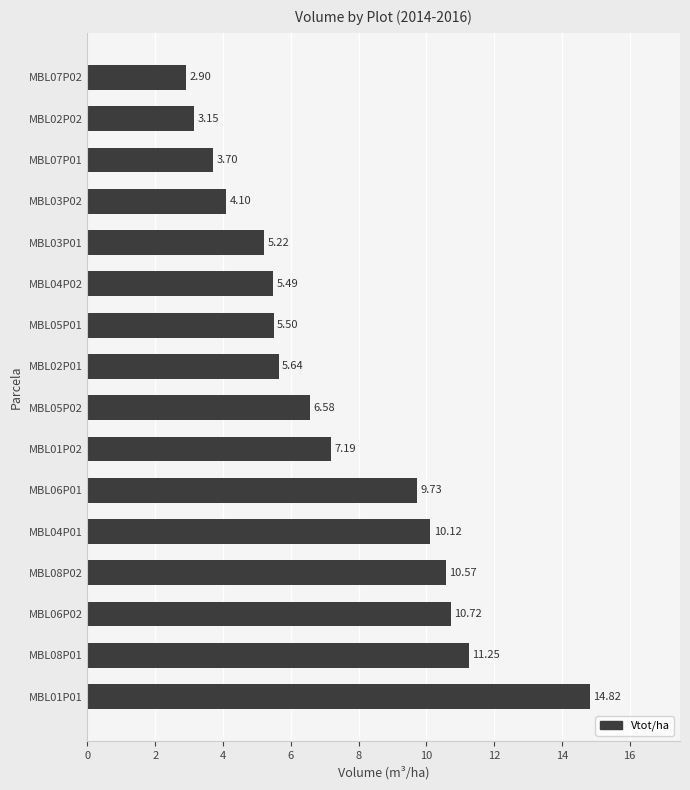

List the labels in order of value, largest first.

MBL01P01, MBL08P01, MBL06P02, MBL08P02, MBL04P01, MBL06P01, MBL01P02, MBL05P02, MBL02P01, MBL05P01, MBL04P02, MBL03P01, MBL03P02, MBL07P01, MBL02P02, MBL07P02